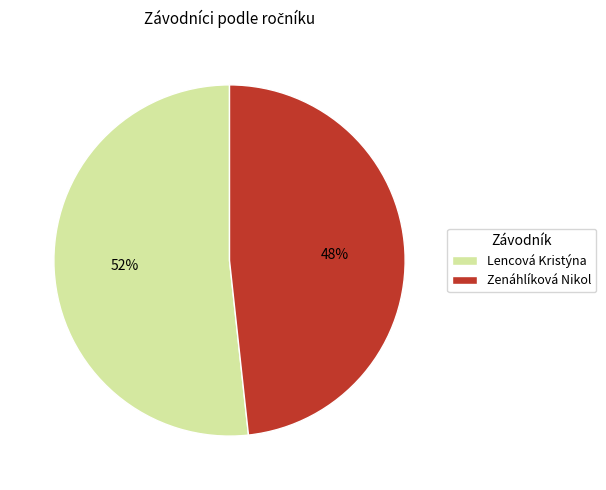

What is the smallest slice in the pie chart?

Zenáhlíková Nikol